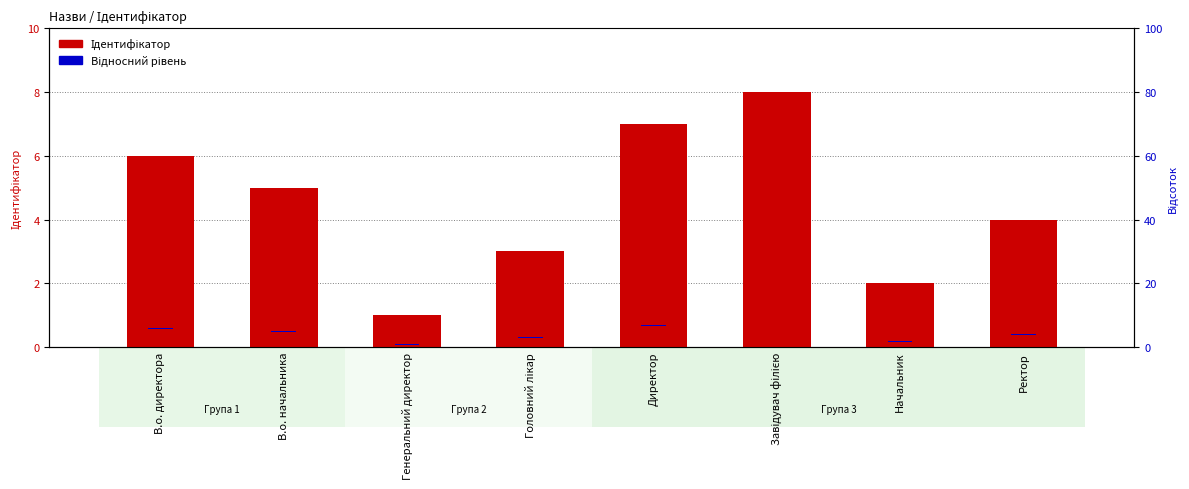

At which category does the chart reach its minimum across all series?

В.о. директора